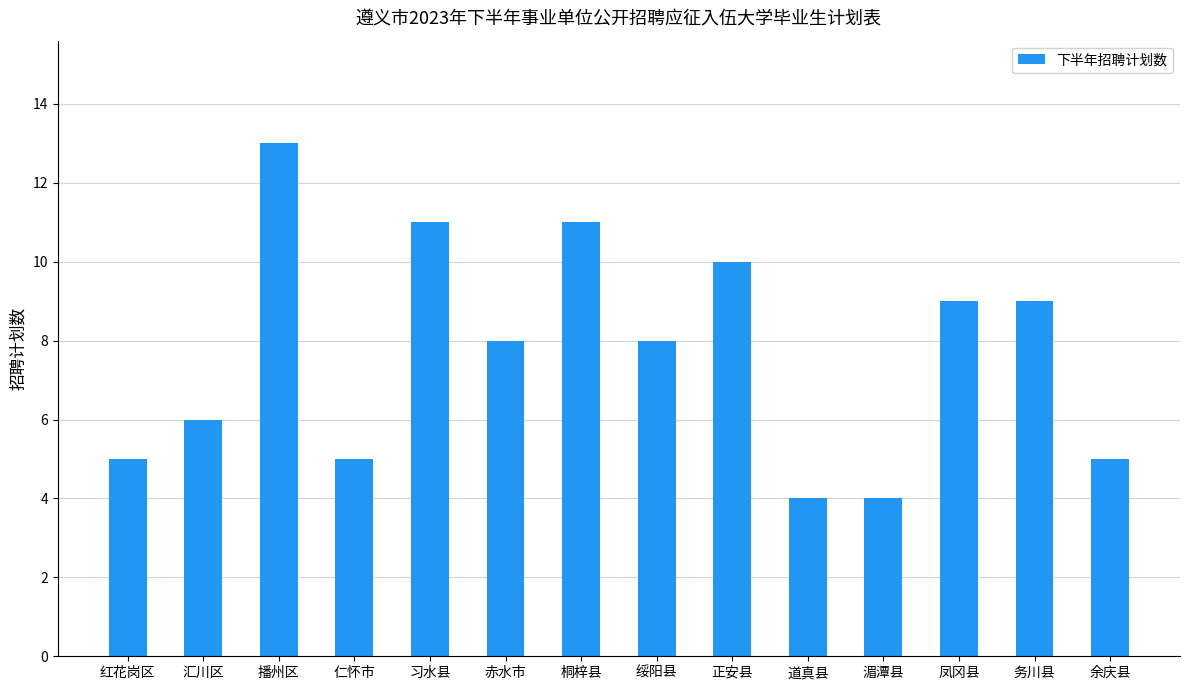

What is the maximum value shown in the chart?

13